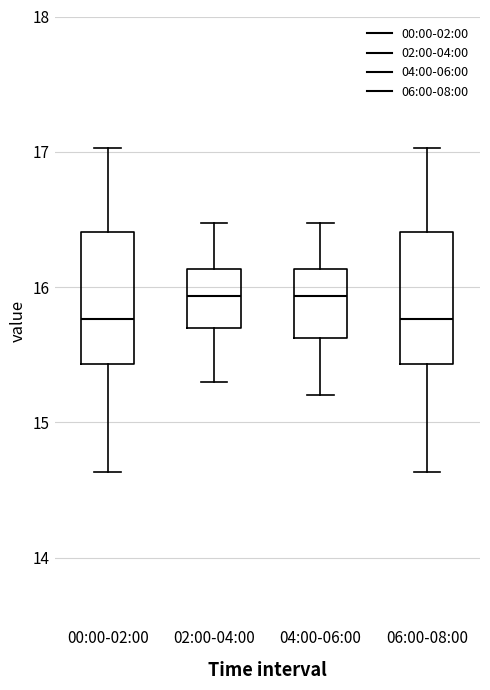

Reading left to right, transcribe this box plot: for each box, give where its median line is, the range the box spans, and where its two whiskers end, as read against the y-axis. The values are not printed on the chart, so give them approximately, as read against the axis.

00:00-02:00: median 15.8, box 15.4 to 16.4, whiskers 14.6 to 17.0
02:00-04:00: median 15.9, box 15.7 to 16.1, whiskers 15.3 to 16.5
04:00-06:00: median 15.9, box 15.6 to 16.1, whiskers 15.2 to 16.5
06:00-08:00: median 15.8, box 15.4 to 16.4, whiskers 14.6 to 17.0